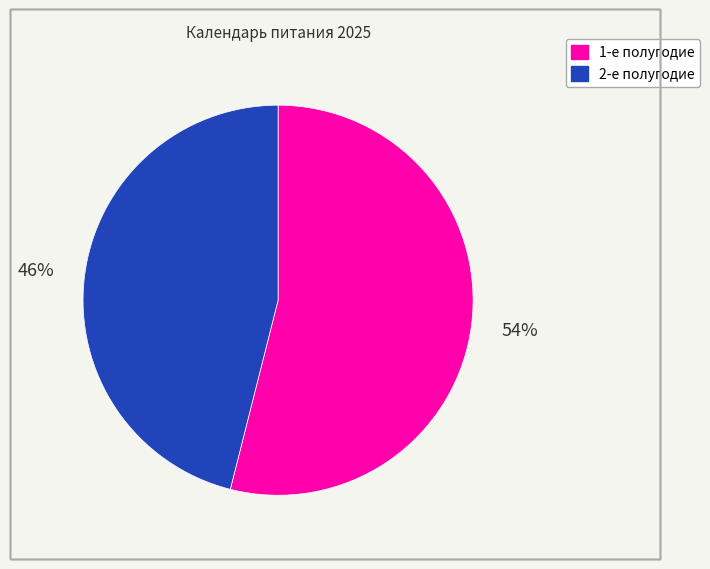

To the nearest percent, what is the difference between the largest and smallest slice percentages?

8%